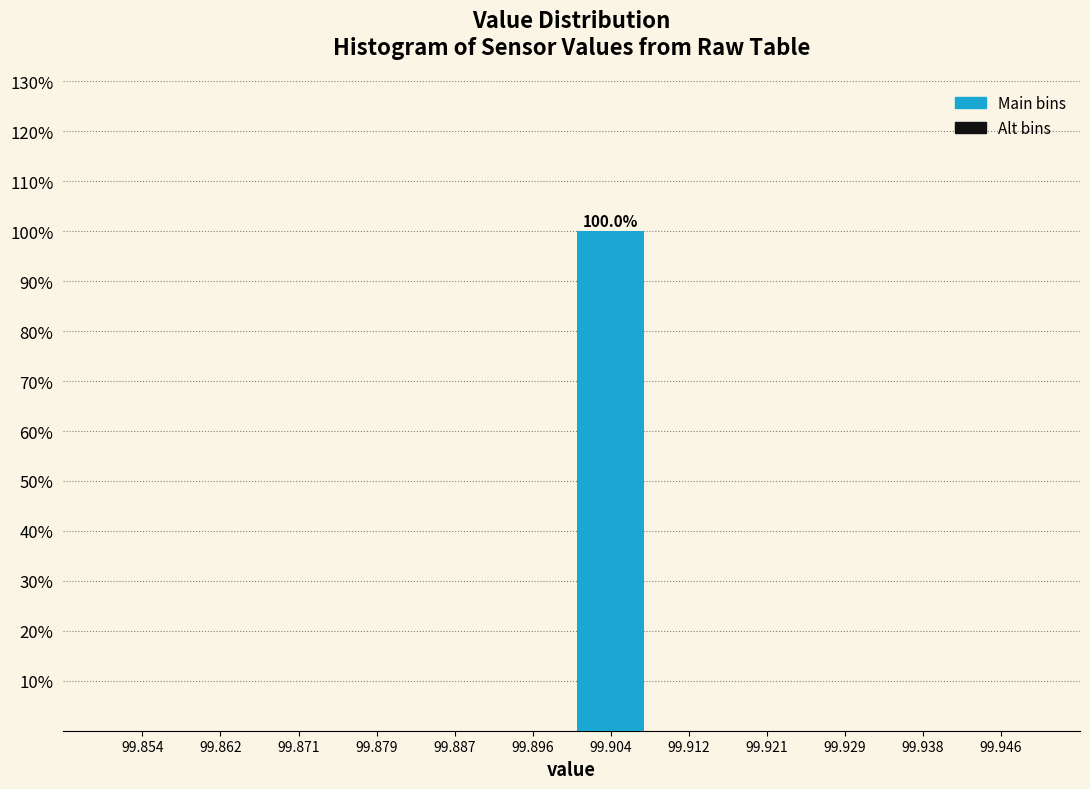

Which range on the x-axis has the tallest bar?

99.900 to 99.908